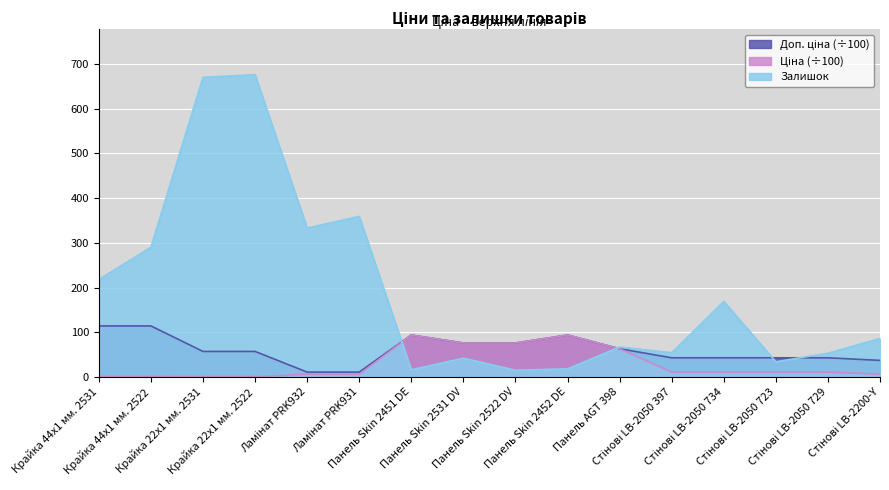

What position from the left is Стінові LB-2050 723?

14